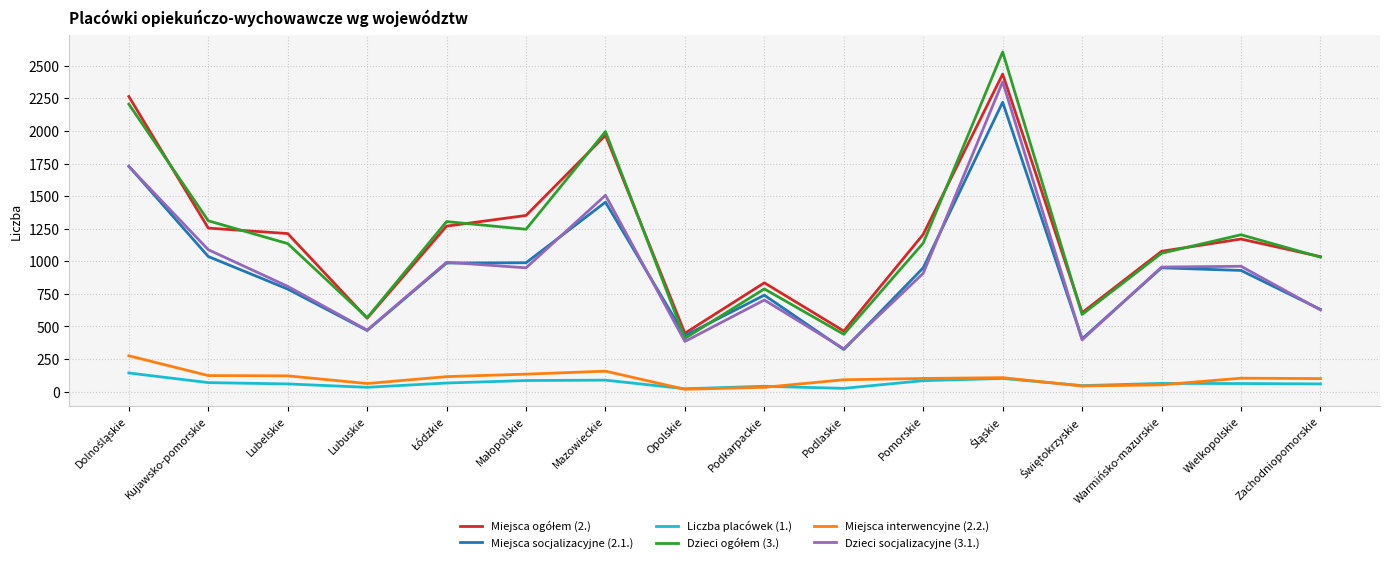

The value of Miejsca interwencyjne (2.2.) at Mazowieckie is 157. True or false?

True